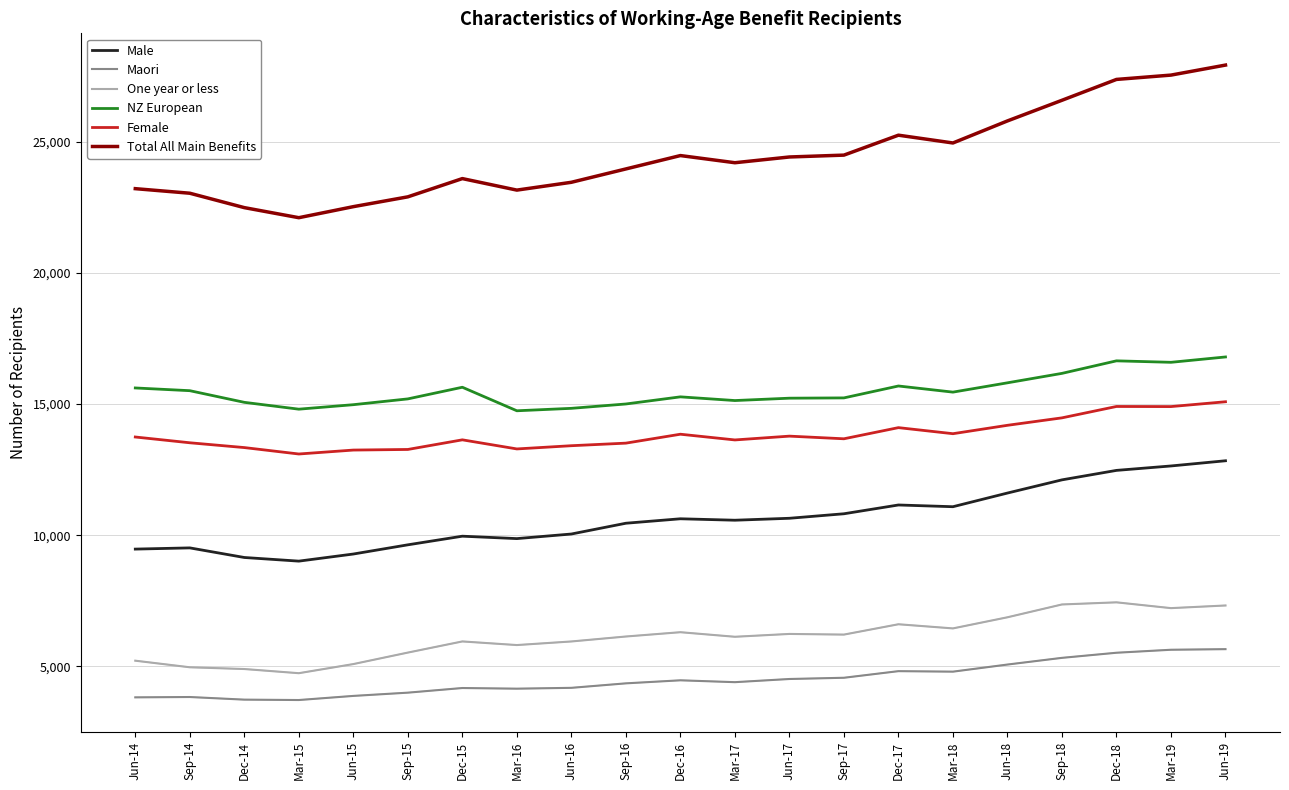

What position from the right is Mar-18?

6